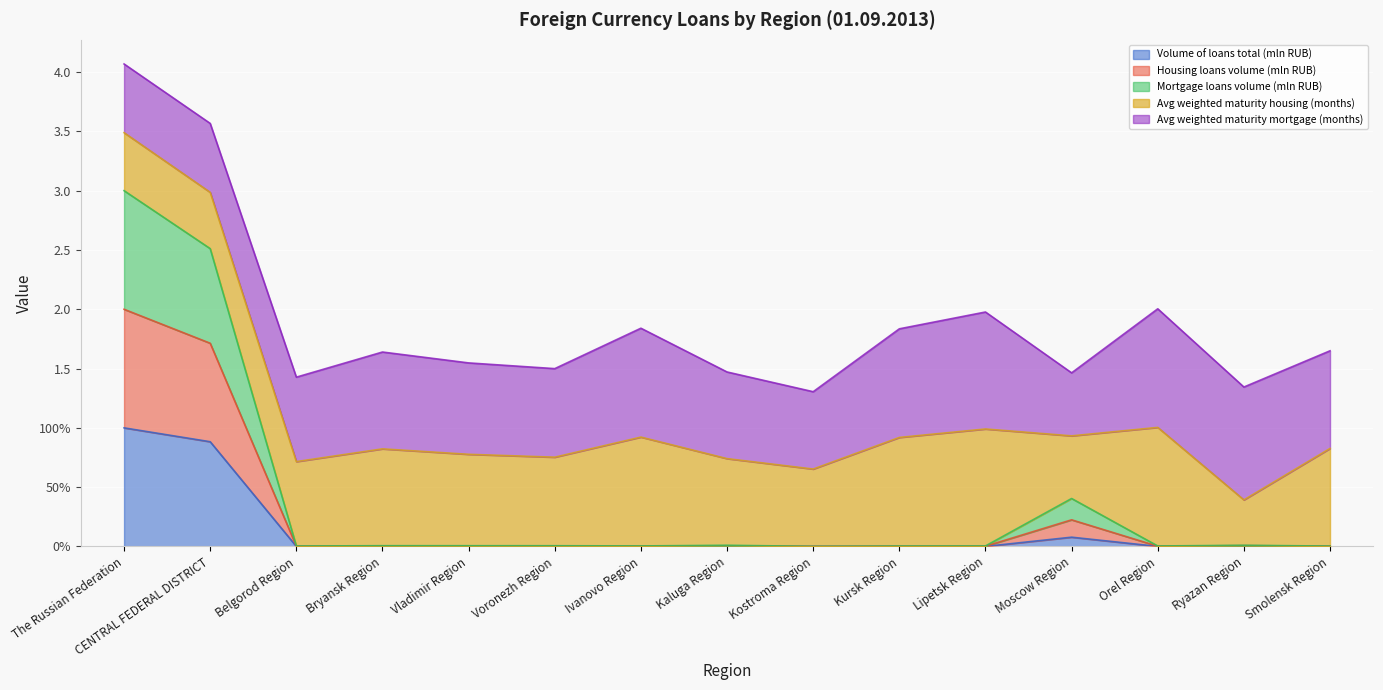

Which has a higher value, CENTRAL FEDERAL DISTRICT or Vladimir Region?

CENTRAL FEDERAL DISTRICT